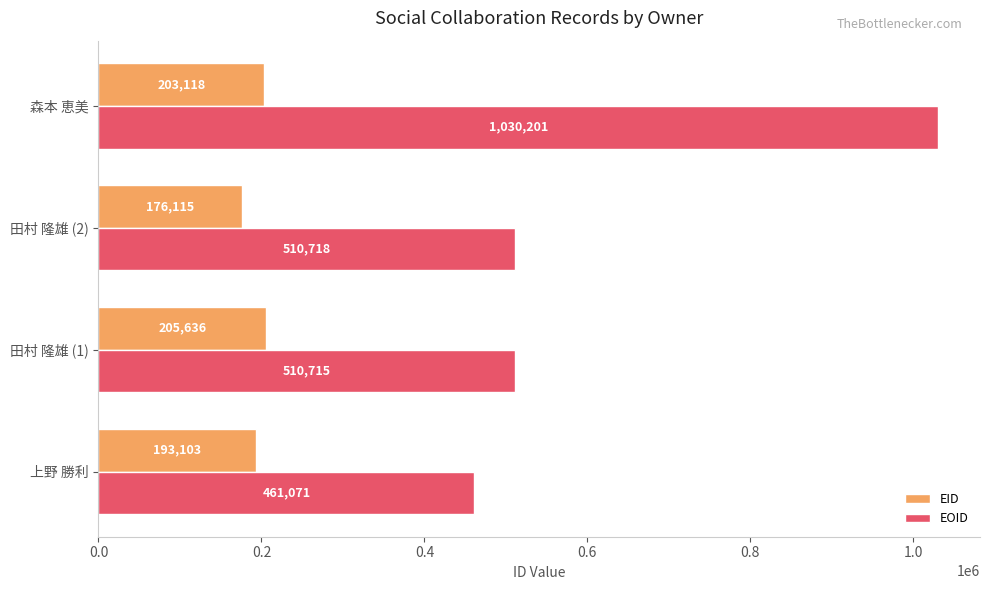

True or false: EOID has a value of 510718 at 田村 隆雄 (2).

True